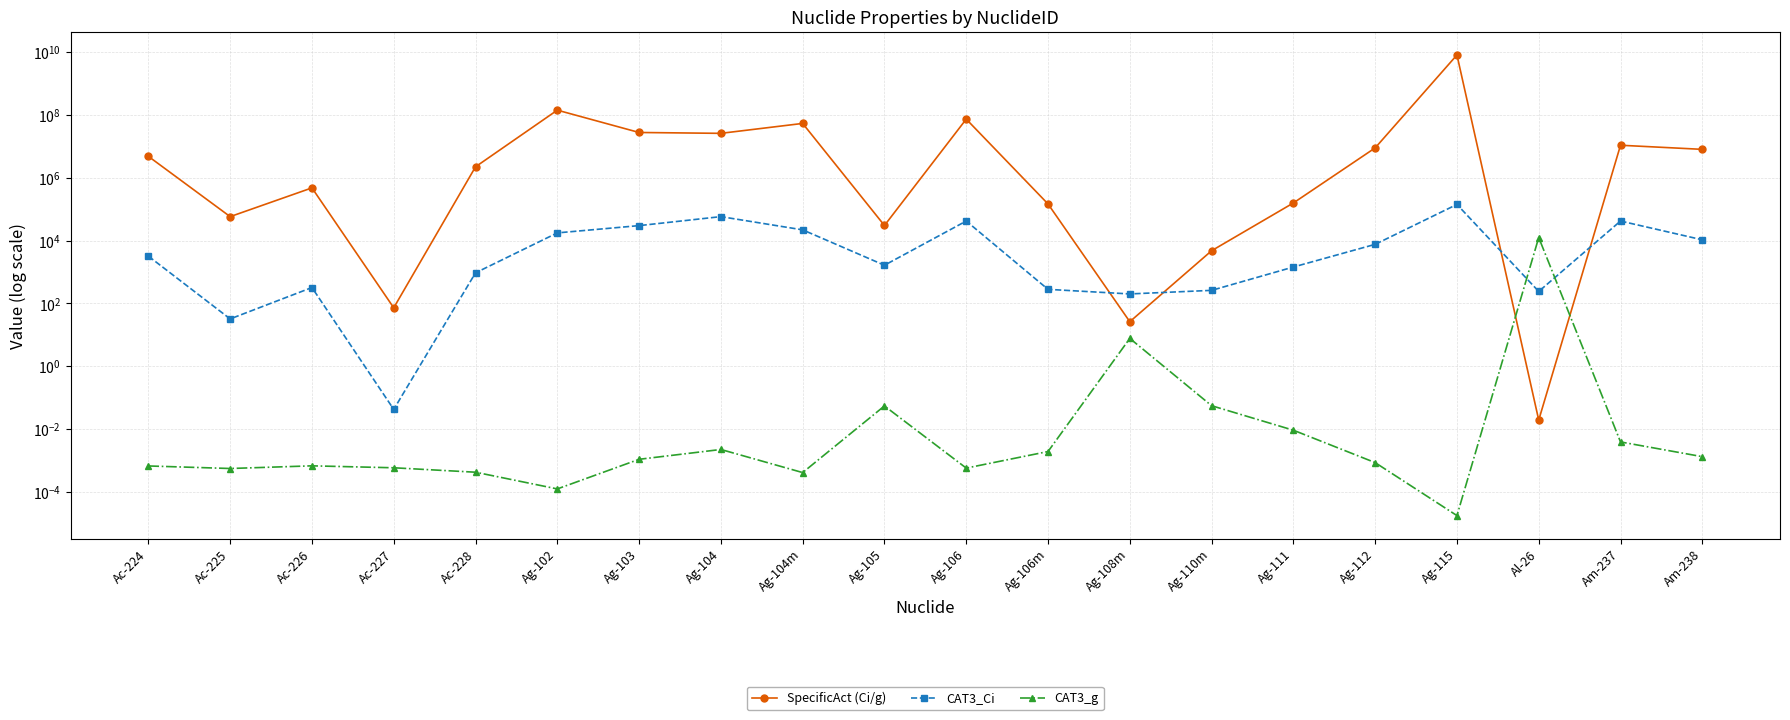

How many interior local valleys does the SpecificAct (Ci/g) series have?

6